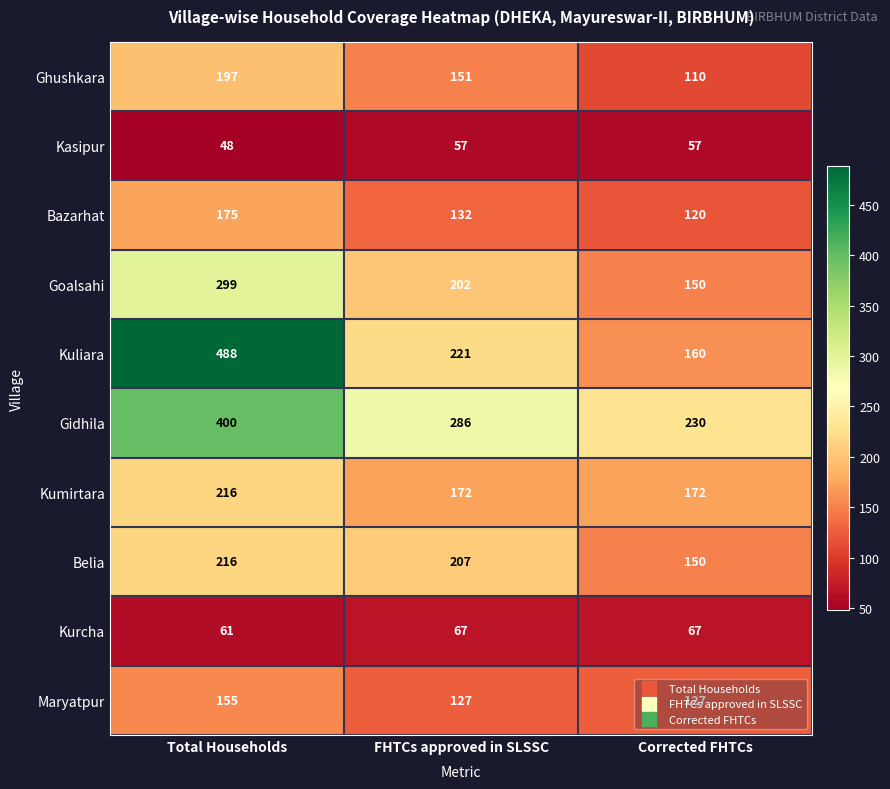

Count the Kurcha values in the range 61 to 67.

3